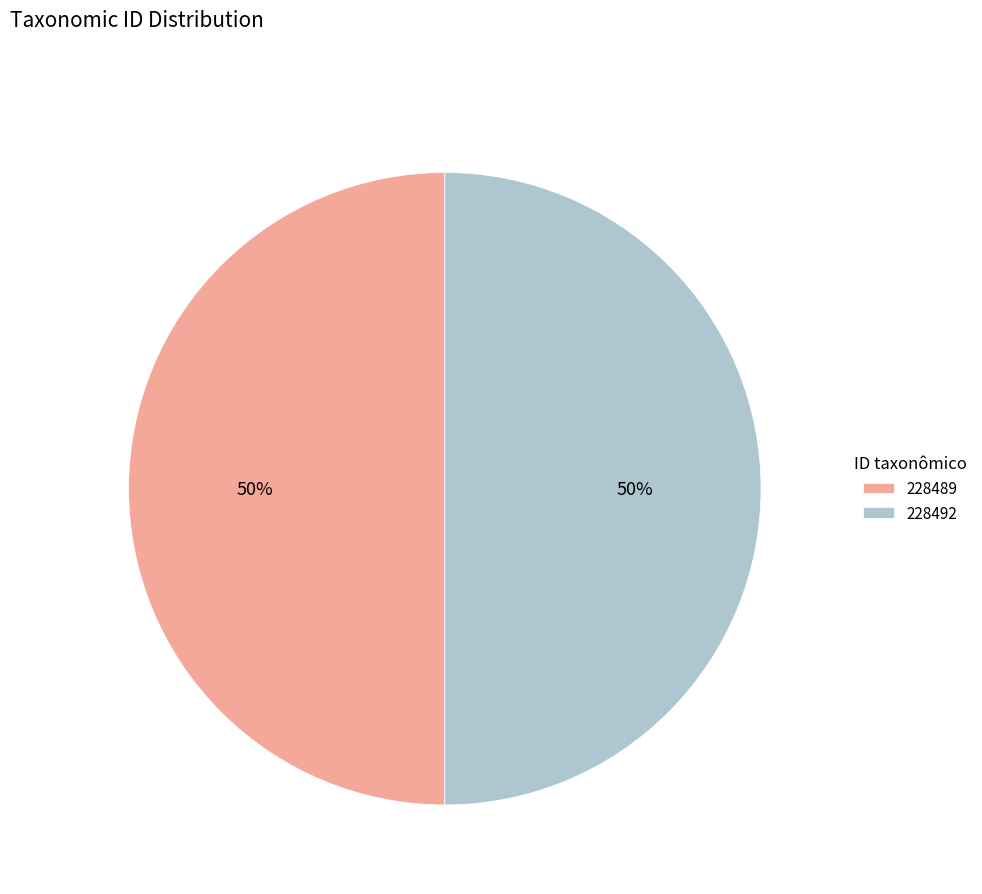

Is the sum of 228492 and 228489 greater than half?

Yes